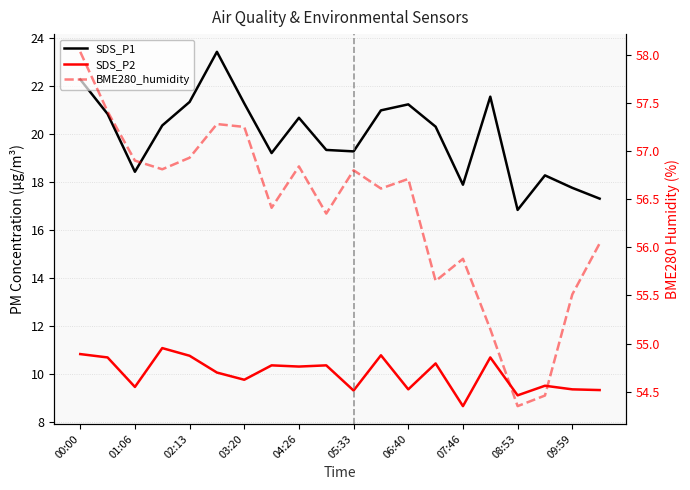

What is the value of the BME280_humidity point at the 2nd from the left?

57.4